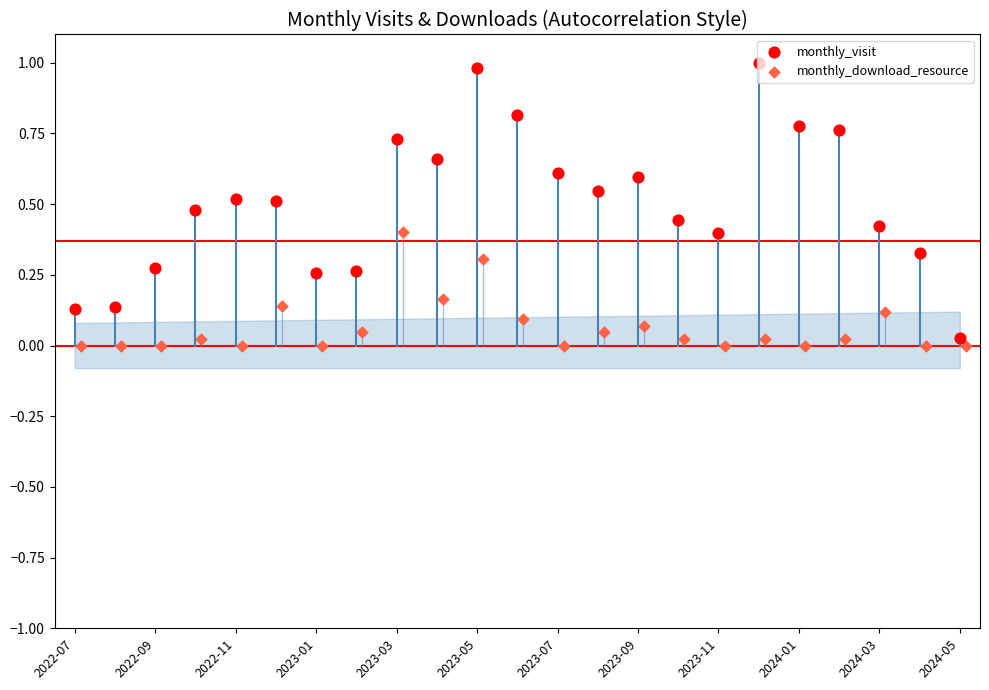

What is the total value across all series at 2024-01?

0.8